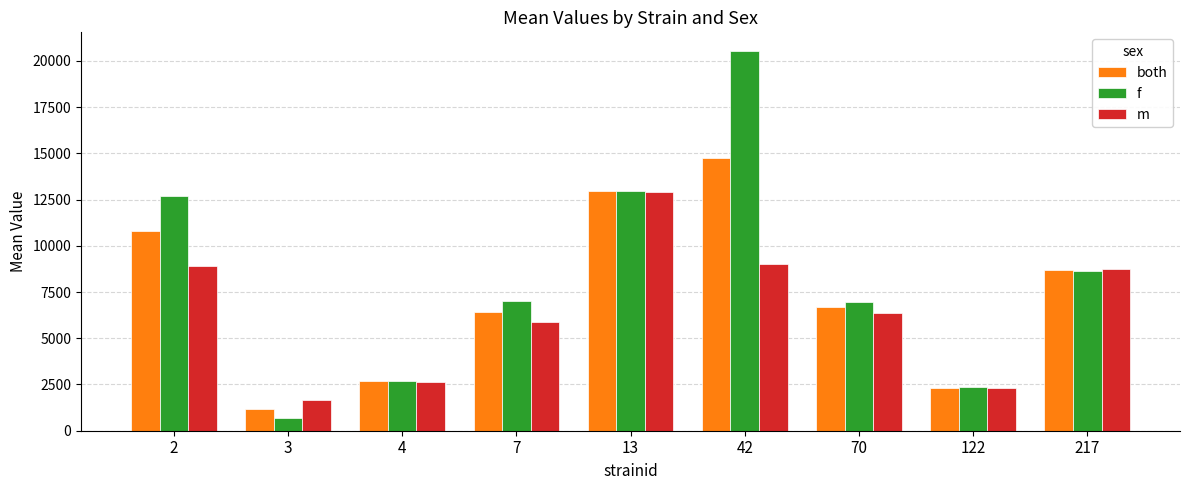

What is the value of the f bar at the 4th from the left?

6993.8